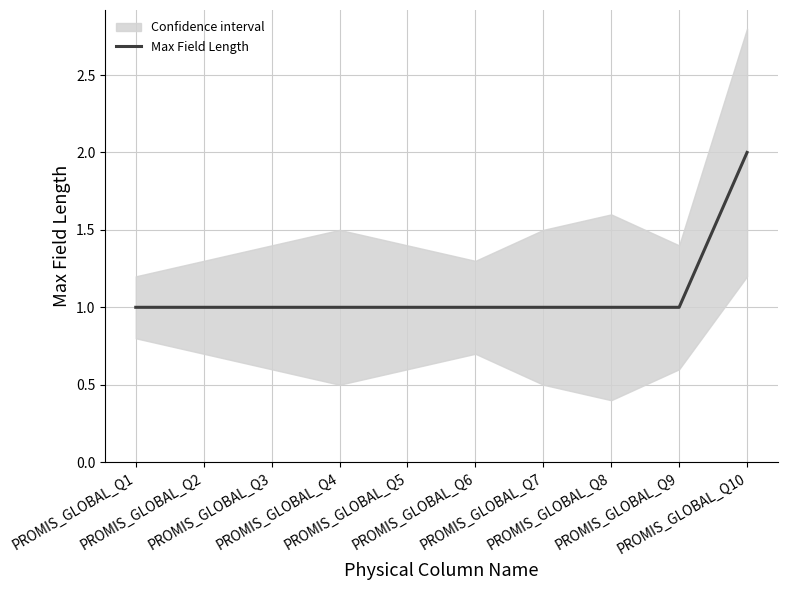

Between PROMIS_GLOBAL_Q2 and PROMIS_GLOBAL_Q6, which is larger?

PROMIS_GLOBAL_Q2